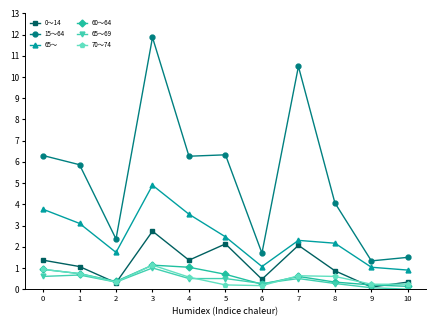

Is the value of 15～64 at 5 greater than the value of 70～74 at 1?

Yes